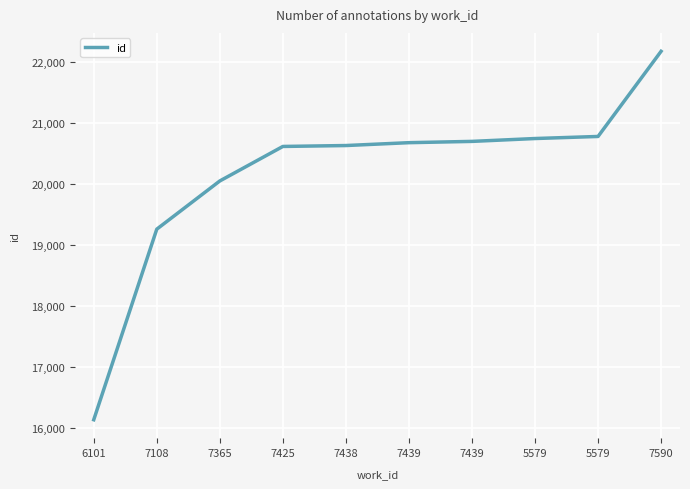

How many lines are shown in the chart?

1